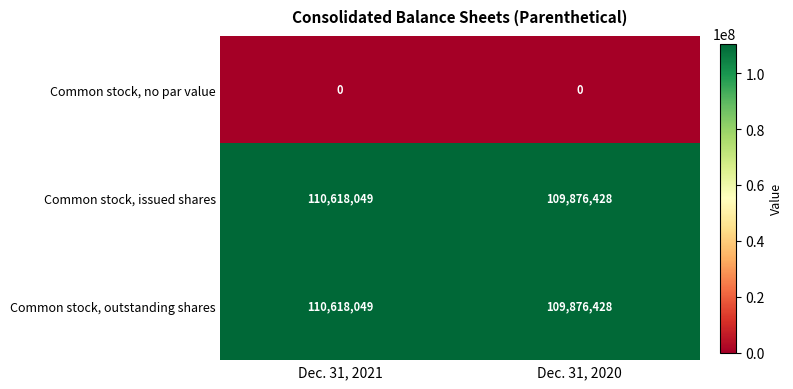

True or false: Common stock, outstanding shares has a value of 109876428 at Dec. 31, 2020.

True